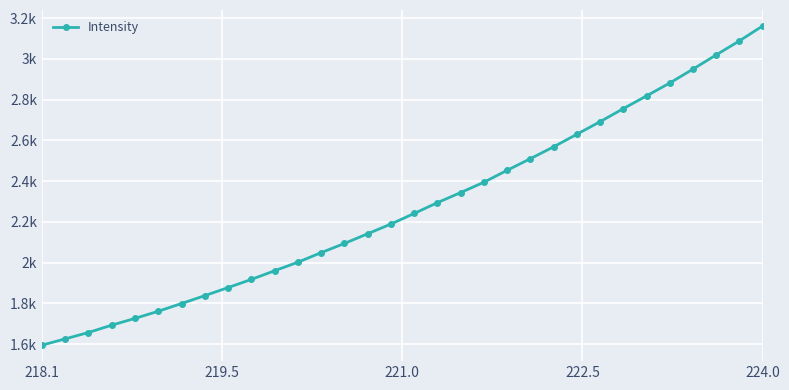

Does the chart have visible grid lines?

Yes